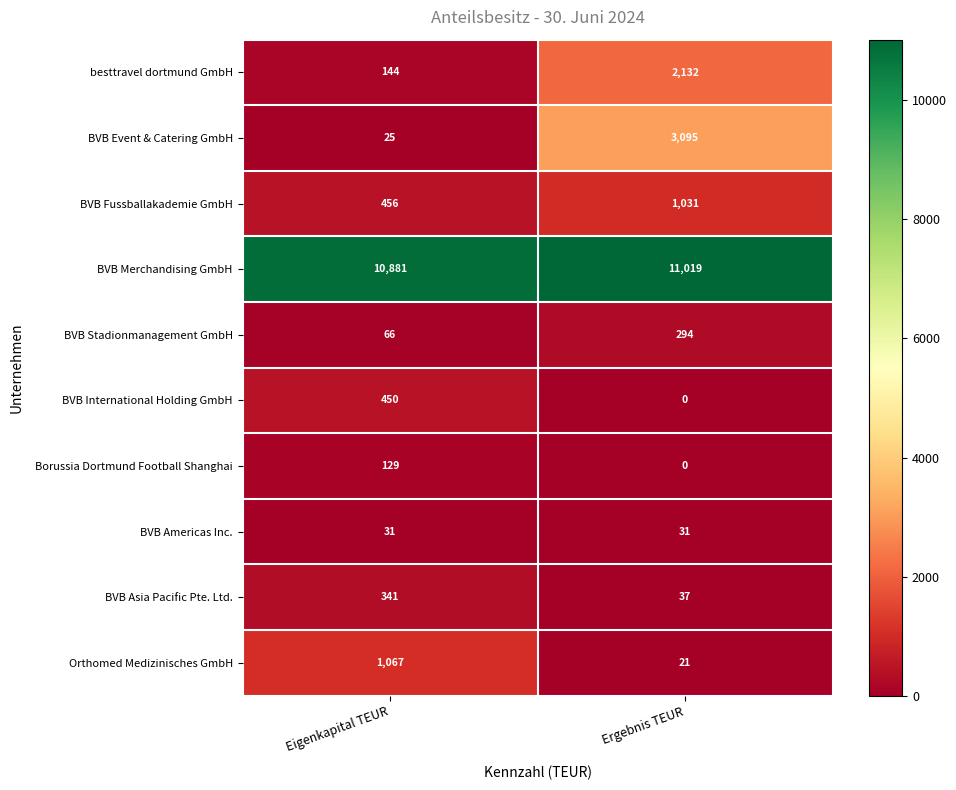

What is the sum of the BVB Fussballakademie GmbH values at Eigenkapital TEUR and Ergebnis TEUR?

1487